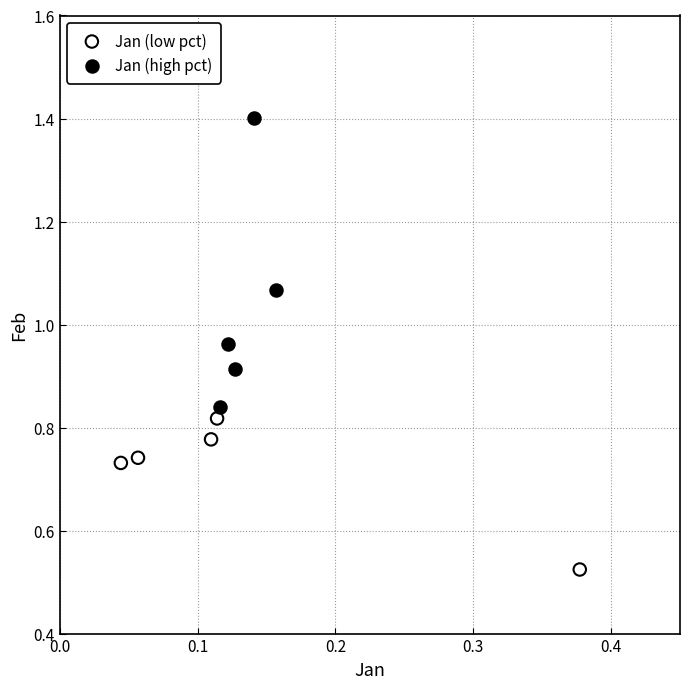

Which series contains the lowest Y value?

Jan (low pct)